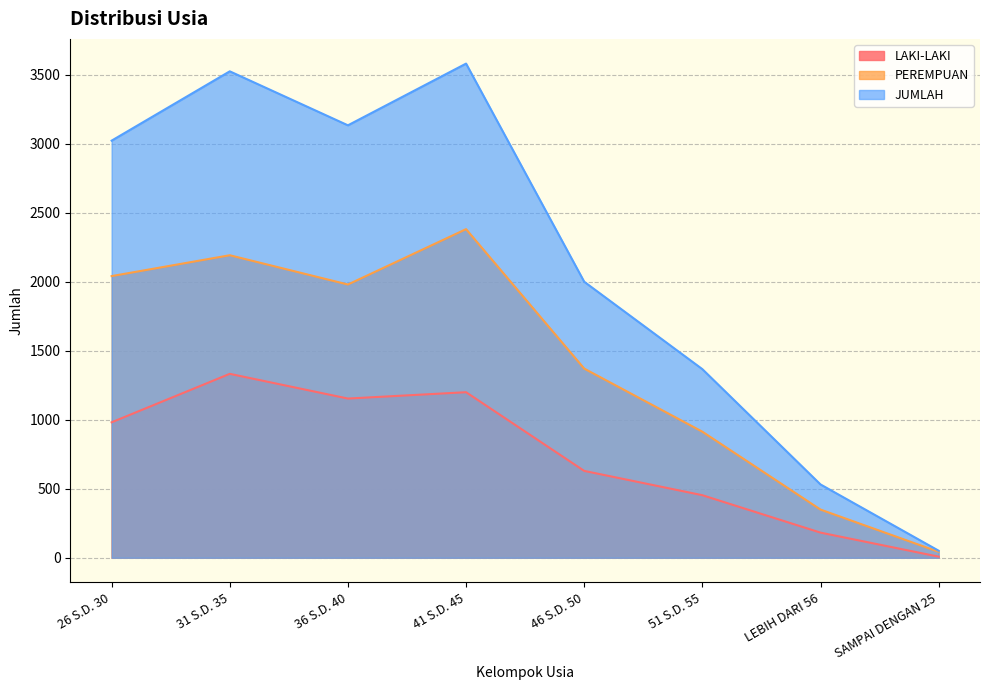

Reading left to right, list all the values displayed in this chart.

LAKI-LAKI: 26 S.D. 30=981	31 S.D. 35=1332	36 S.D. 40=1153	41 S.D. 45=1199	46 S.D. 50=629	51 S.D. 55=453	LEBIH DARI 56=182	SAMPAI DENGAN 25=8
PEREMPUAN: 26 S.D. 30=2040	31 S.D. 35=2191	36 S.D. 40=1979	41 S.D. 45=2380	46 S.D. 50=1370	51 S.D. 55=913	LEBIH DARI 56=349	SAMPAI DENGAN 25=43
JUMLAH: 26 S.D. 30=3021	31 S.D. 35=3523	36 S.D. 40=3132	41 S.D. 45=3579	46 S.D. 50=1999	51 S.D. 55=1366	LEBIH DARI 56=531	SAMPAI DENGAN 25=51